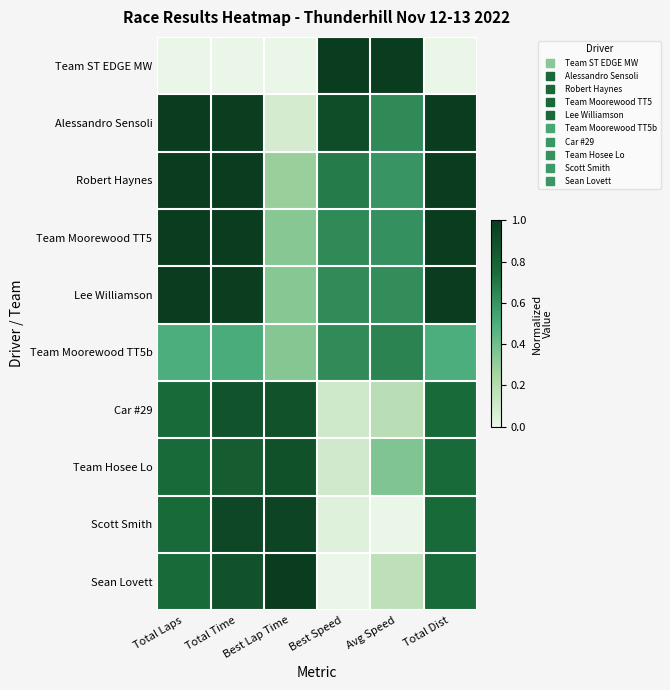

At Total Laps, list the series in order from largest to smallest.

Alessandro Sensoli, Robert Haynes, Team Moorewood TT5, Lee Williamson, Car #29, Team Hosee Lo, Scott Smith, Sean Lovett, Team Moorewood TT5b, Team ST EDGE MW